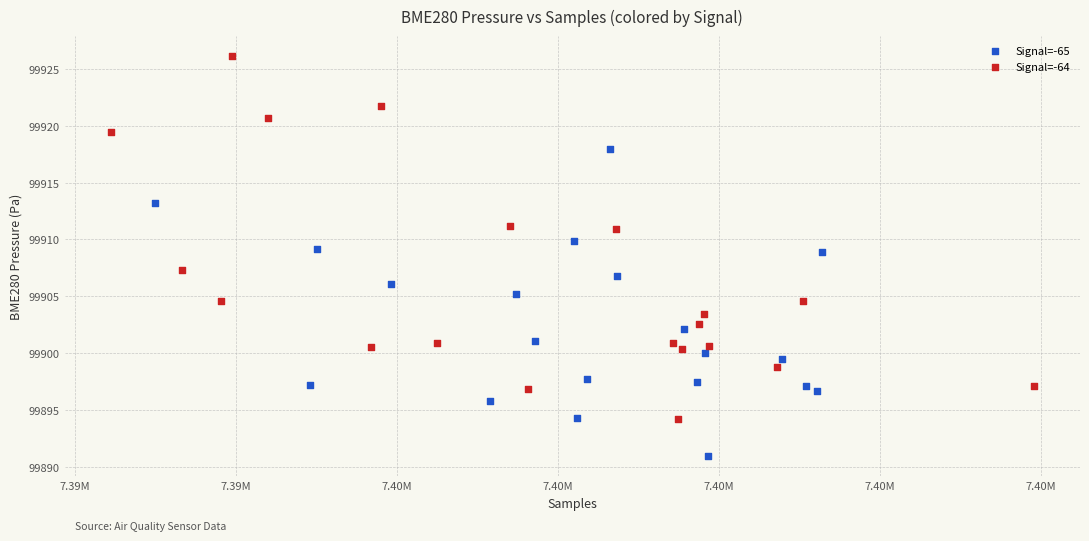

Which series has the largest Y range (max minus min)?

Signal=-64